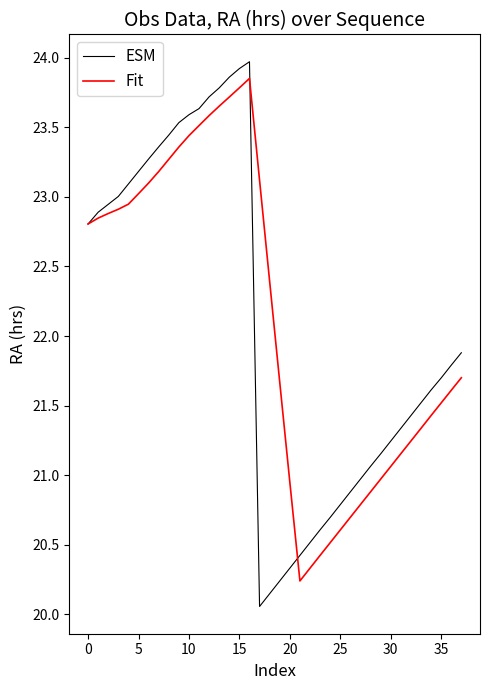

Which series has the widest spread of values?

ESM